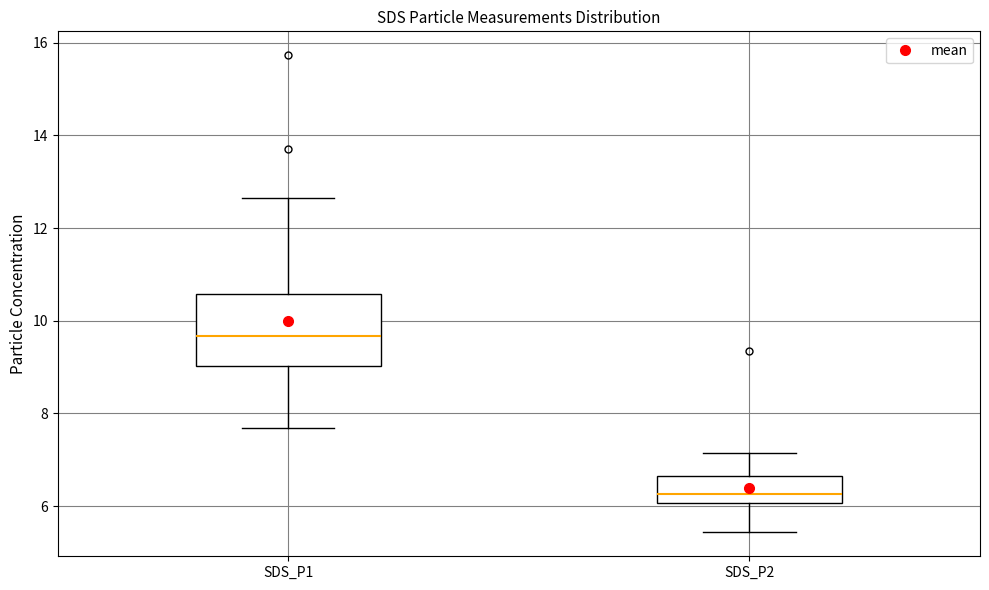

Which box is the tallest, from its lower edge to its upper edge?

SDS_P1